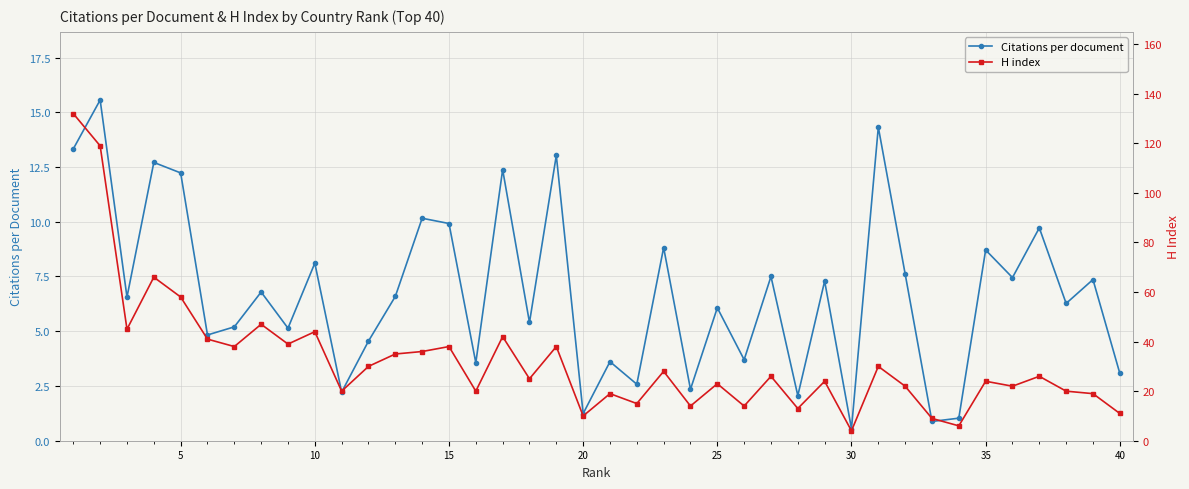

True or false: H index has more than 1 points higher than both neighbors.

True